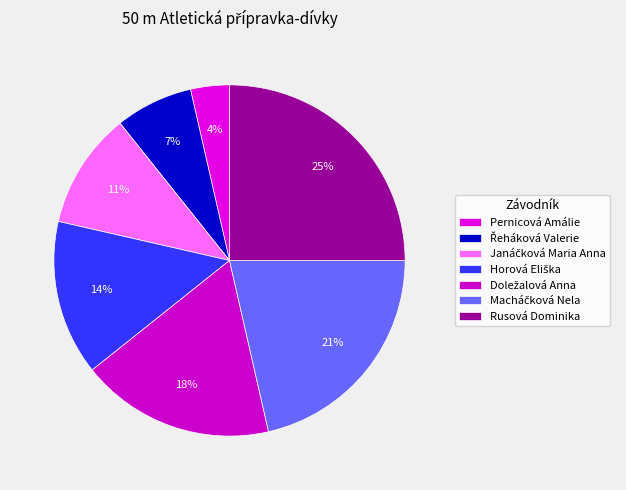

What percentage is NOT represented by Janáčková Maria Anna?

89.3%